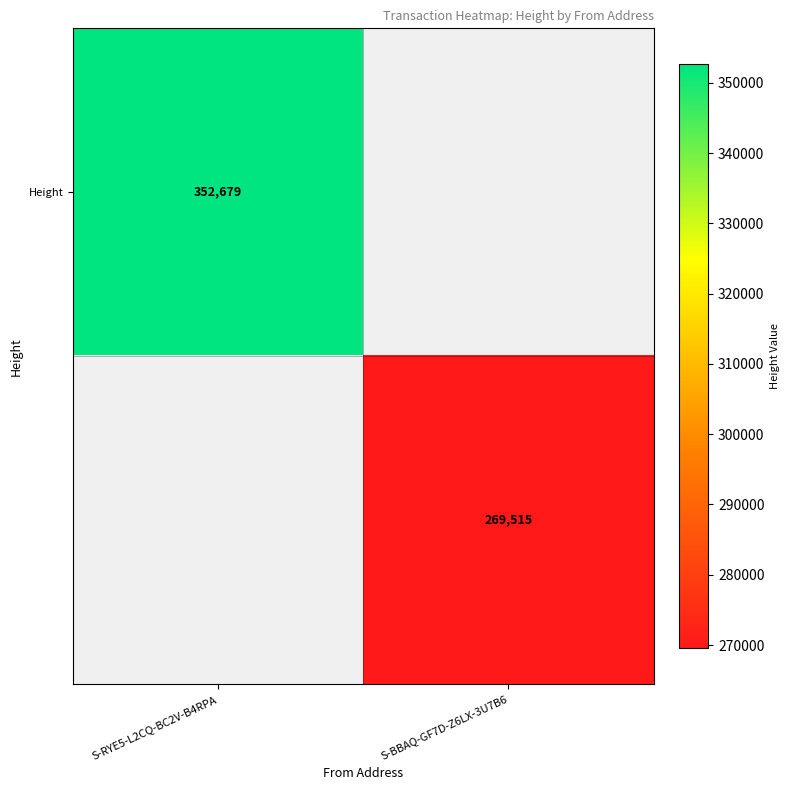

What is the maximum value shown in the chart?

352679.0